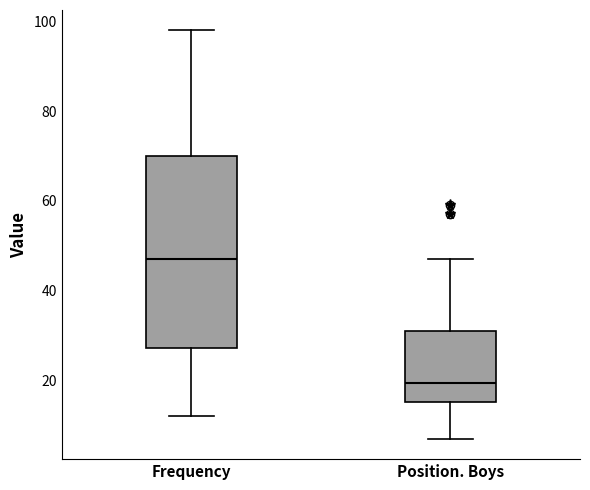

Where does the lower whisker of the box for Frequency end on the y-axis? The values are not printed on the chart, so give them approximately, as read against the axis.

12